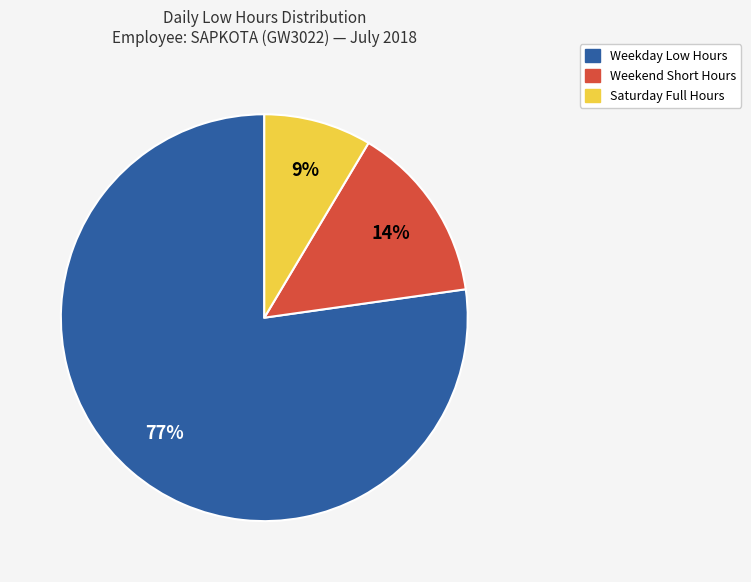

Is there any slice that represents more than half of the pie?

Yes